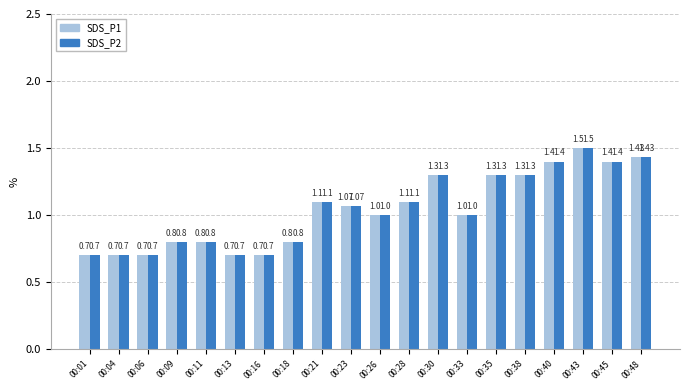

What is the total value across all series at 00:45?

2.8